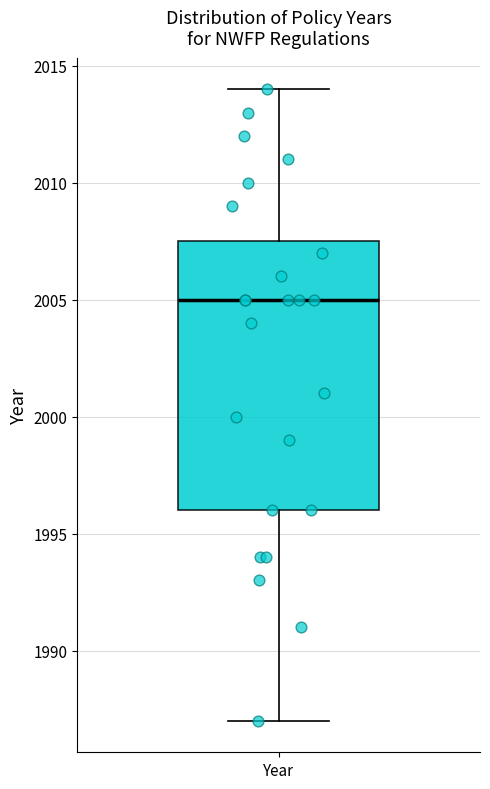

Where does the lower whisker of the box for Year end on the y-axis? The values are not printed on the chart, so give them approximately, as read against the axis.

1987.0